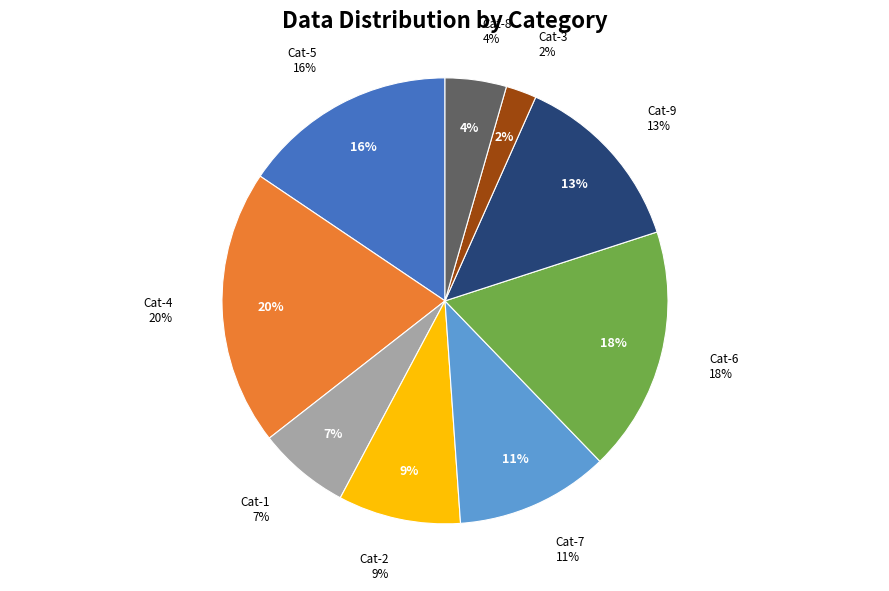

Between 5 and 3, which is larger?

5